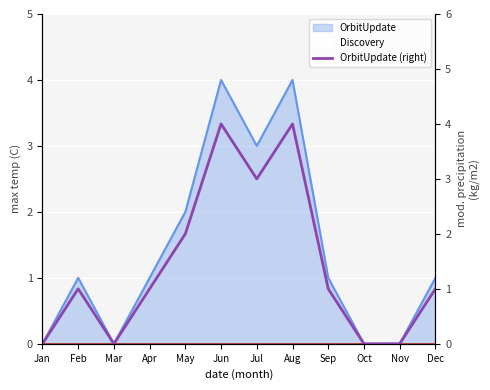

List the labels in order of value, smallest first.

Jan, Mar, Oct, Nov, Feb, Apr, Sep, Dec, May, Jul, Jun, Aug